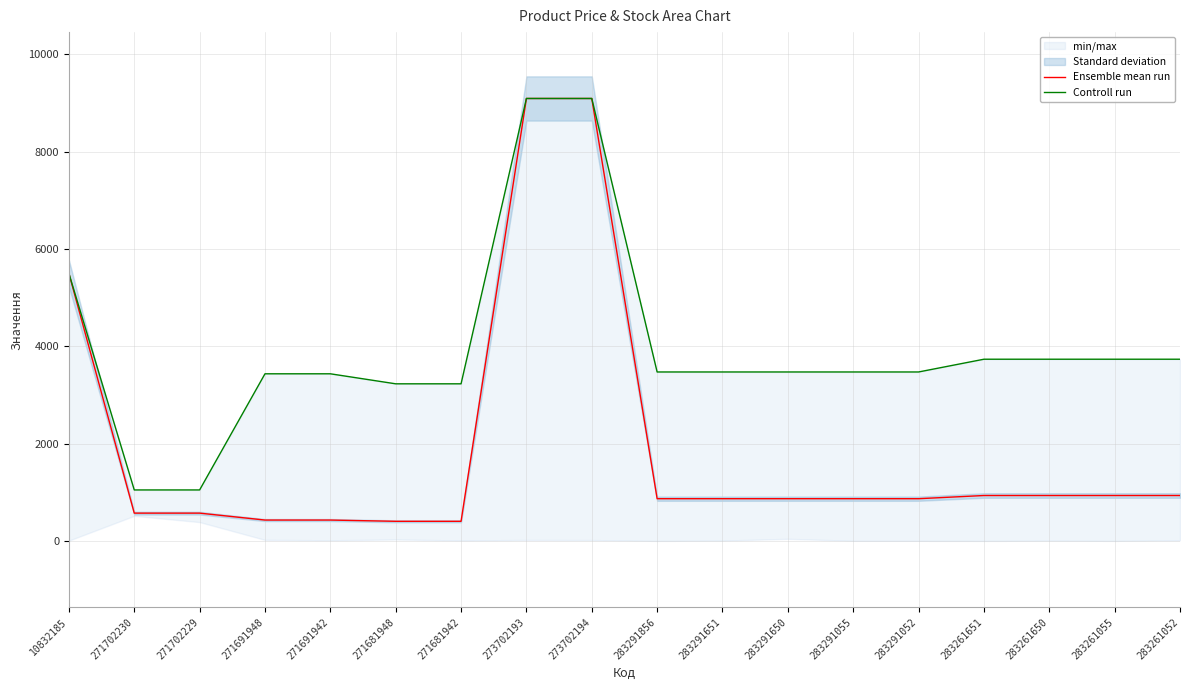

The value of Controll run at 271691942 is 1428.9. True or false?

False